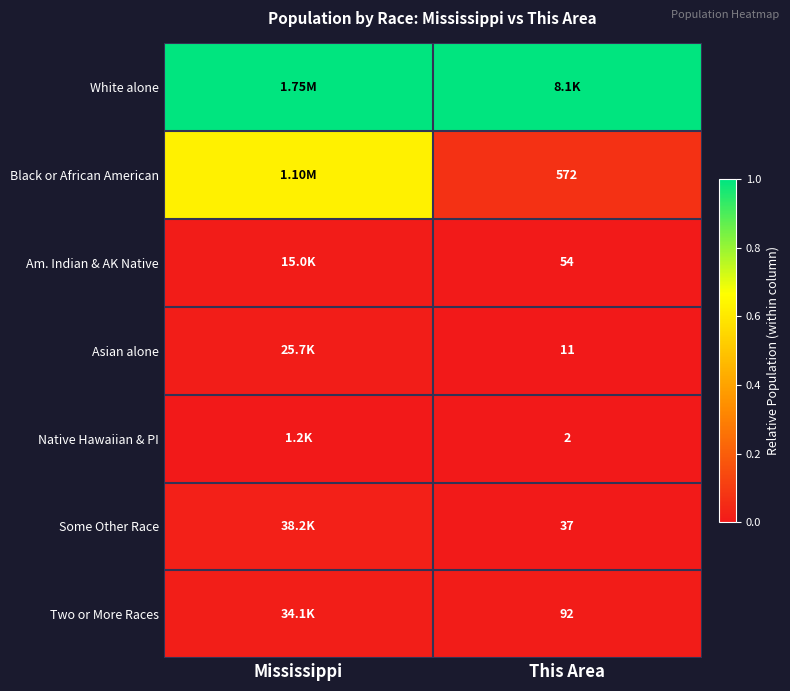

At which category is the sum across all series the highest?

Mississippi